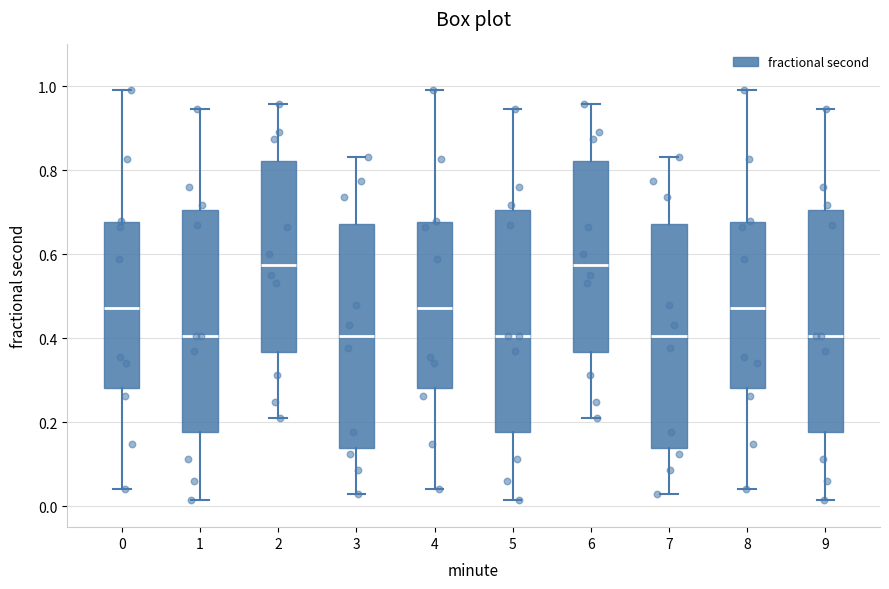

Reading left to right, read every box against the y-axis: the position of its median line, the range the box covers, and the ends of its whiskers. The values are not printed on the chart, so give them approximately, as read against the axis.

0: median 0.48, box 0.28 to 0.68, whiskers 0.04 to 1.00
1: median 0.40, box 0.18 to 0.70, whiskers 0.02 to 0.94
2: median 0.58, box 0.36 to 0.82, whiskers 0.22 to 0.96
3: median 0.40, box 0.14 to 0.68, whiskers 0.02 to 0.84
4: median 0.48, box 0.28 to 0.68, whiskers 0.04 to 1.00
5: median 0.40, box 0.18 to 0.70, whiskers 0.02 to 0.94
6: median 0.58, box 0.36 to 0.82, whiskers 0.22 to 0.96
7: median 0.40, box 0.14 to 0.68, whiskers 0.02 to 0.84
8: median 0.48, box 0.28 to 0.68, whiskers 0.04 to 1.00
9: median 0.40, box 0.18 to 0.70, whiskers 0.02 to 0.94